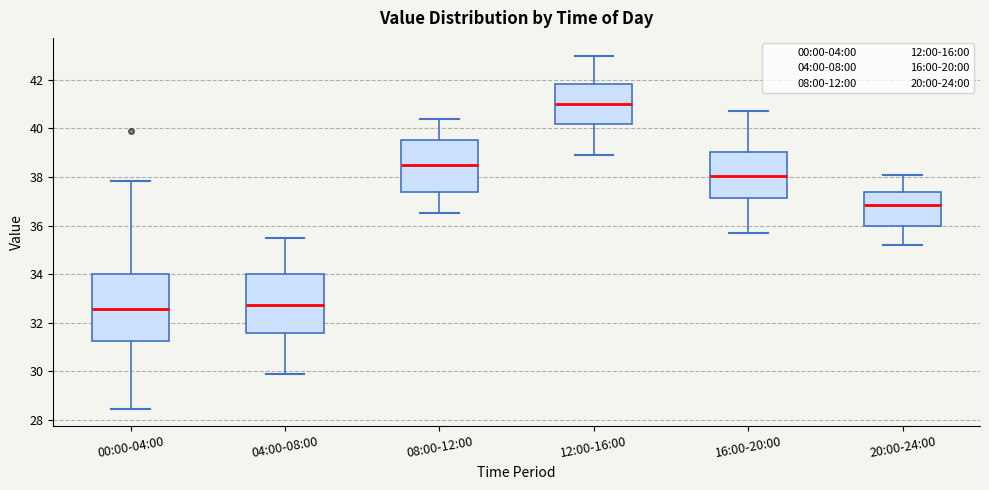

Which box's median line is the lowest?

00:00-04:00